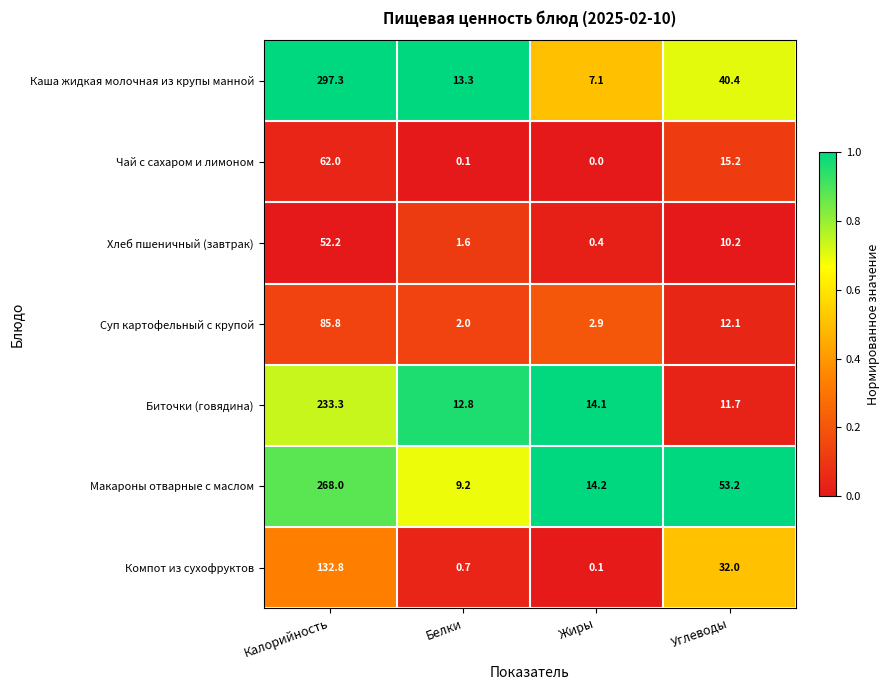

Which label corresponds to the largest value in the chart?

Калорийность